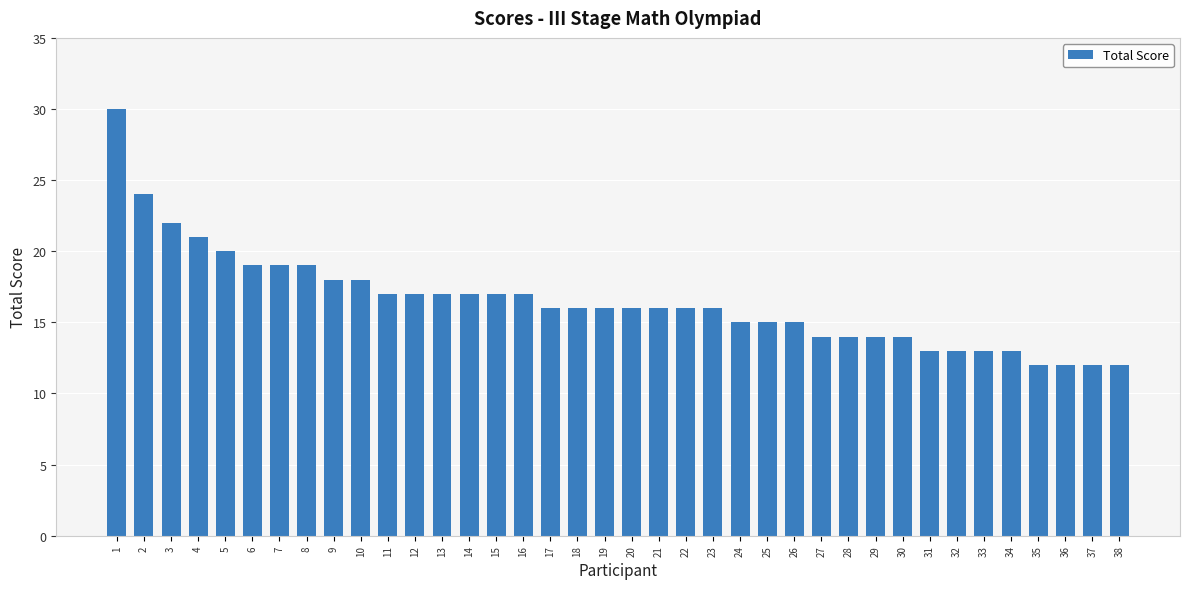

Are the bars grouped side by side (vs. stacked)?

No